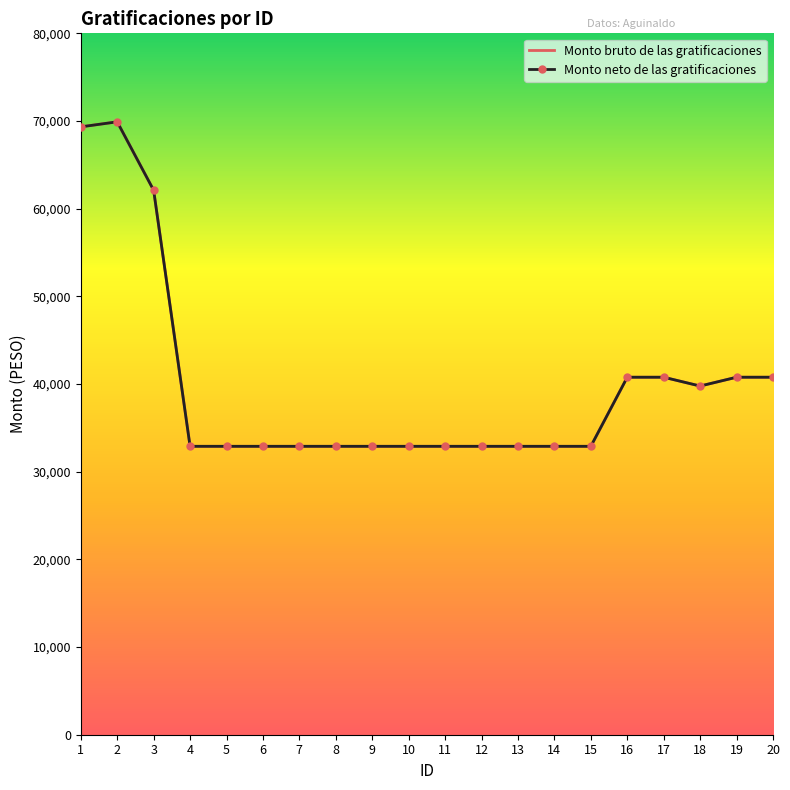

Is it true that Monto bruto de las gratificaciones equals 15344.3 at 10?

False